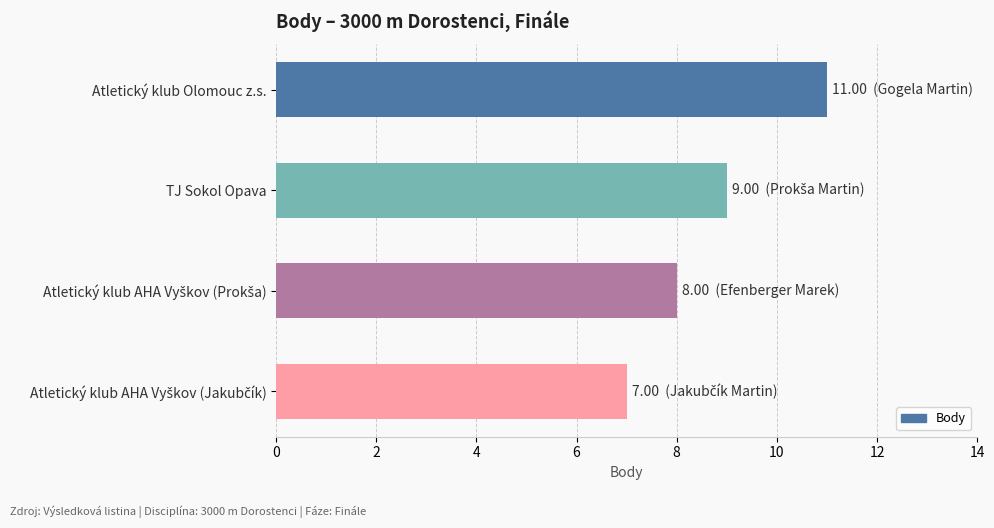

Are the bars horizontal?

Yes